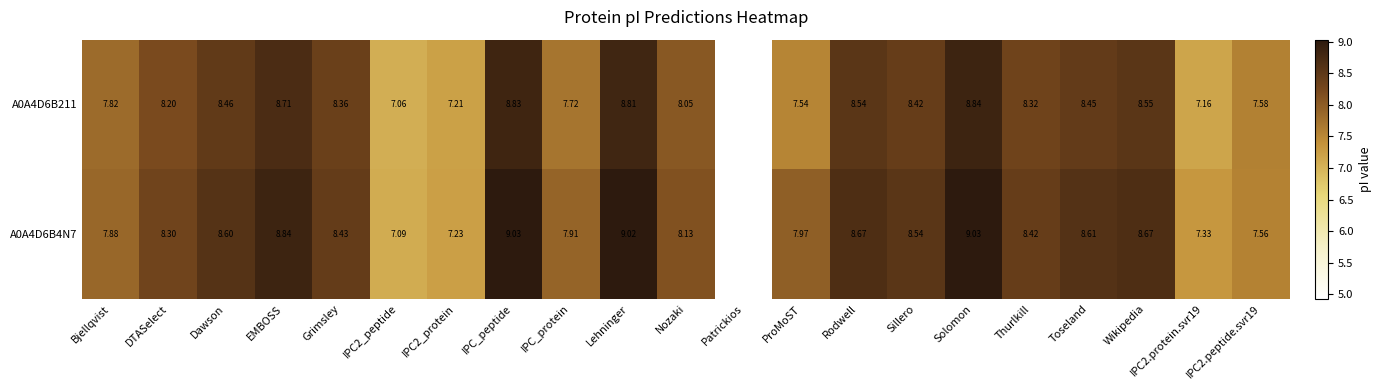

Which category has the lowest value in the A0A4D6B4N7 series?

Patrickios